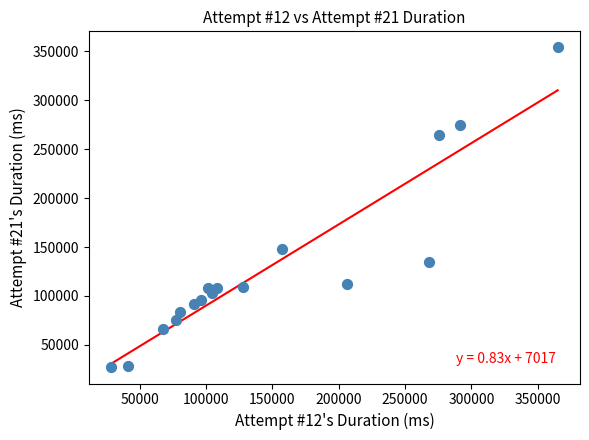

What is the range of Y values (max minus min)?

327239